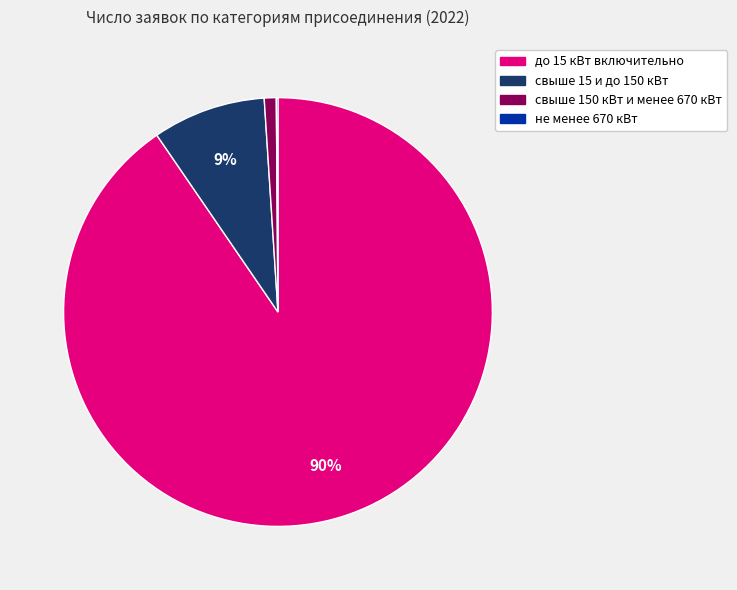

True or false: свыше 150 кВт и менее 670 кВт accounts for 1% of the total.

True